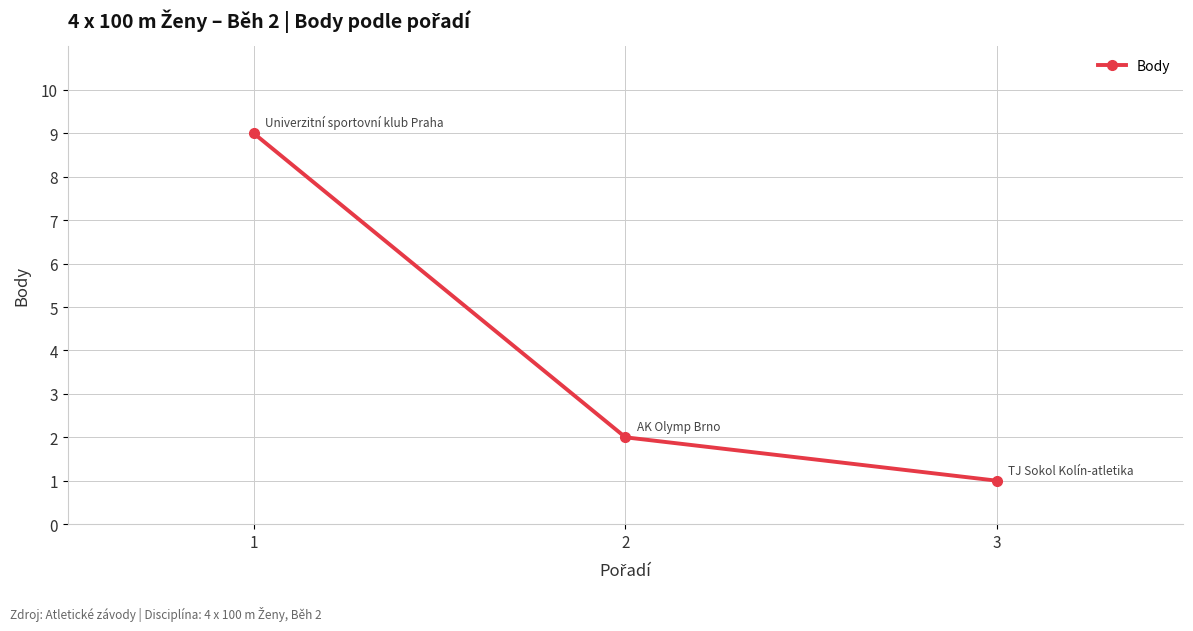

The value at 2 is 2. True or false?

True